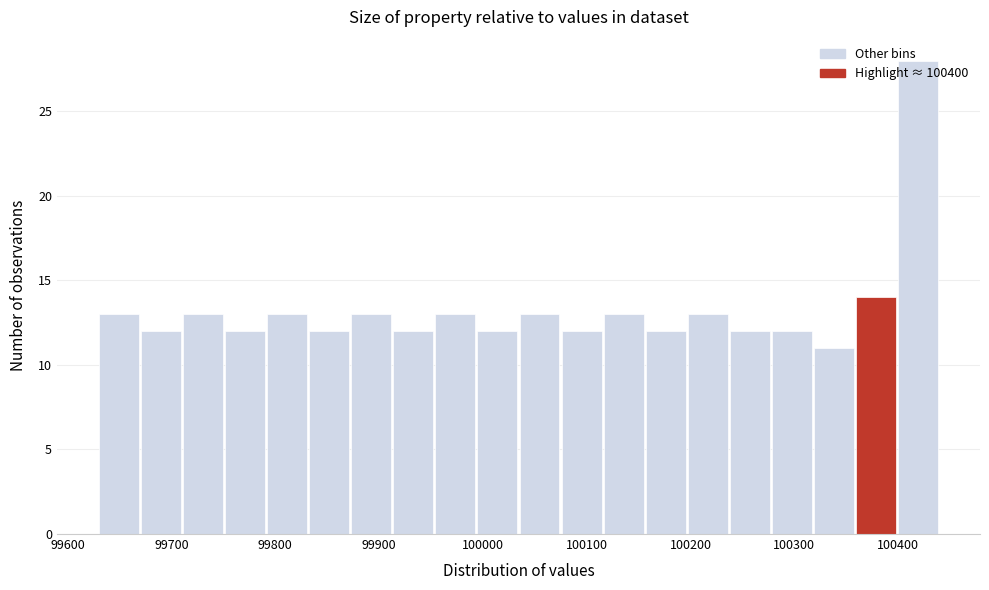

Reading left to right, list every bar in this chart as the range it spans on the x-axis followed by its height. Neither the bar edges nor the heights are printed on the chart, so give them approximately, as read against the axes.

99630 to 99670: 13
99670 to 99710: 12
99710 to 99750: 13
99750 to 99790: 12
99790 to 99830: 13
99830 to 99870: 12
99870 to 99910: 13
99910 to 99950: 12
99950 to 99990: 13
99990 to 100040: 12
100040 to 100080: 13
100080 to 100120: 12
100120 to 100160: 13
100160 to 100200: 12
100200 to 100240: 13
100240 to 100280: 12
100280 to 100320: 12
100320 to 100360: 11
100360 to 100400: 14
100400 to 100440: 28